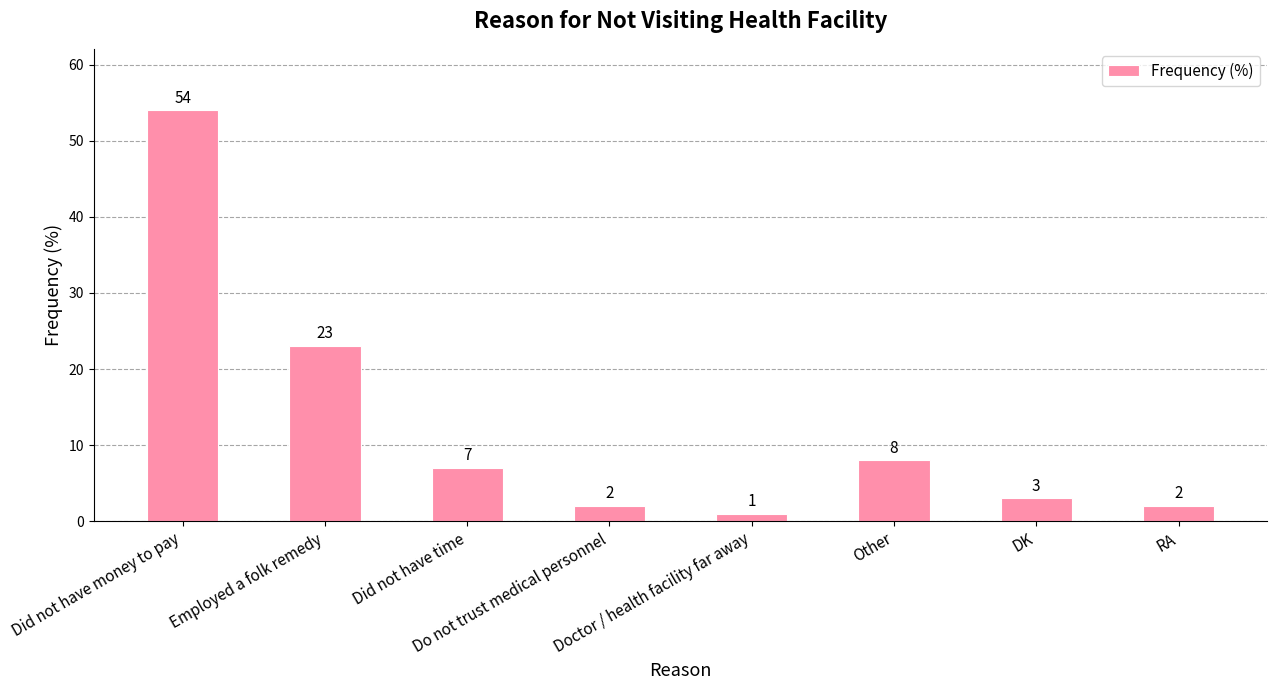

What is the sum of the values at Other and Did not have money to pay?

62